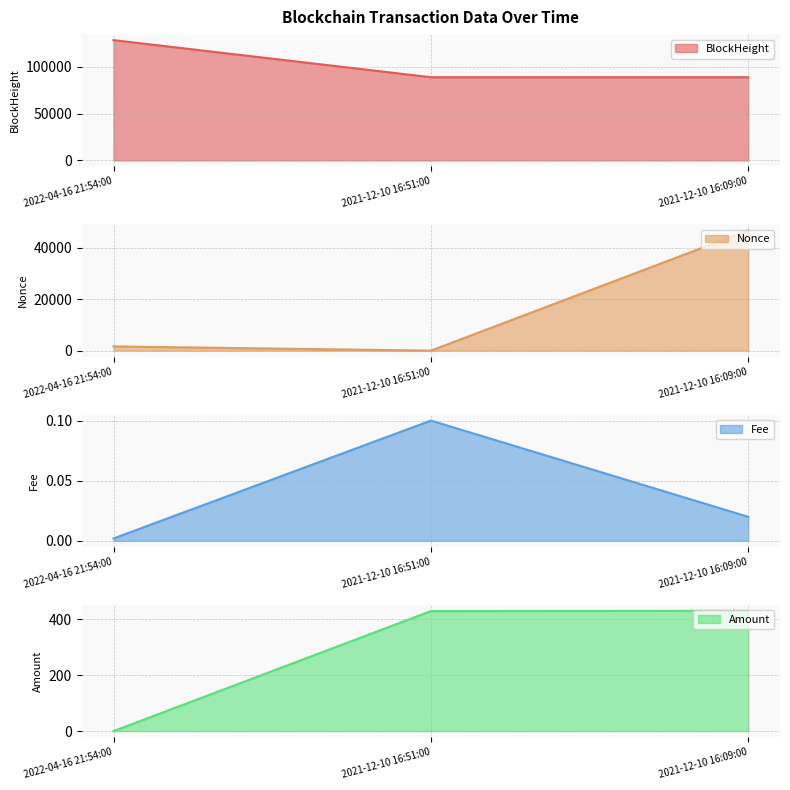

What position from the left is 2022-04-16 21:54:00?

1